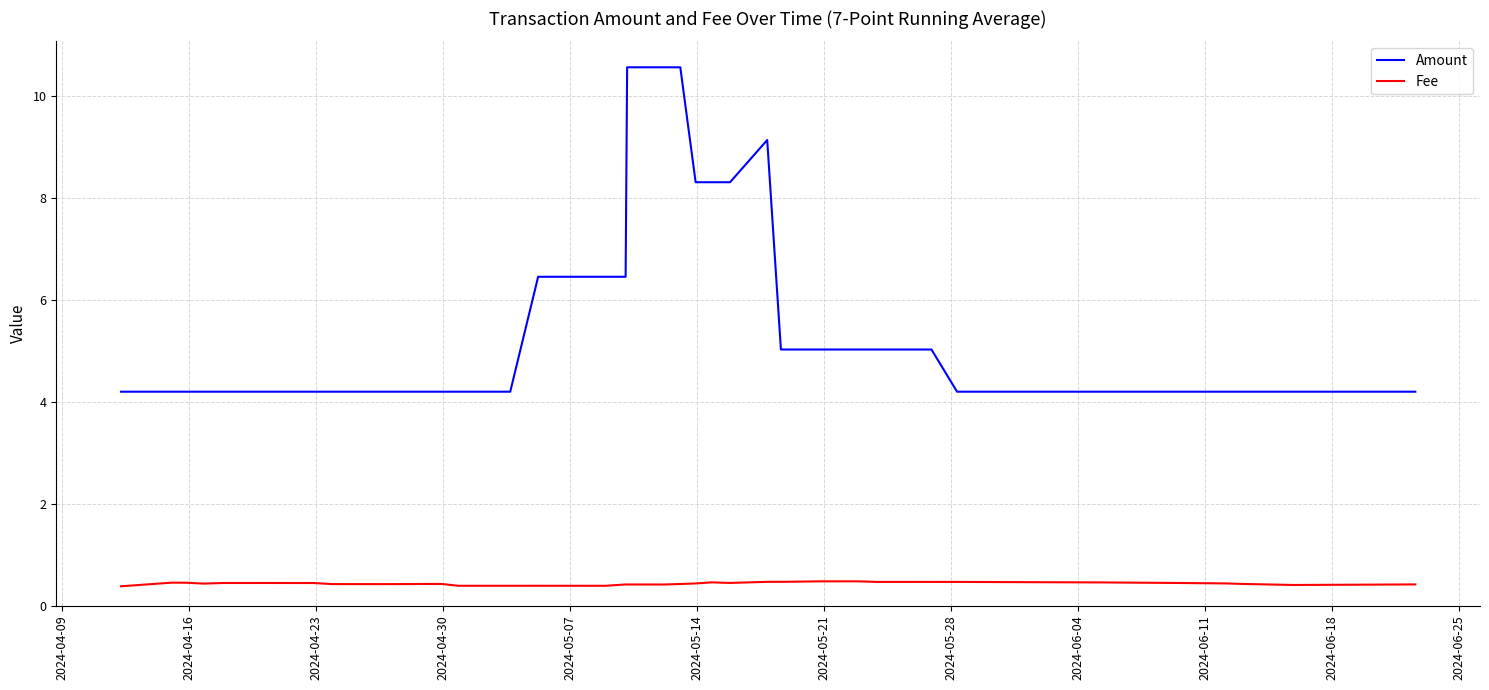

What is the sum of all Amount values?

218.4